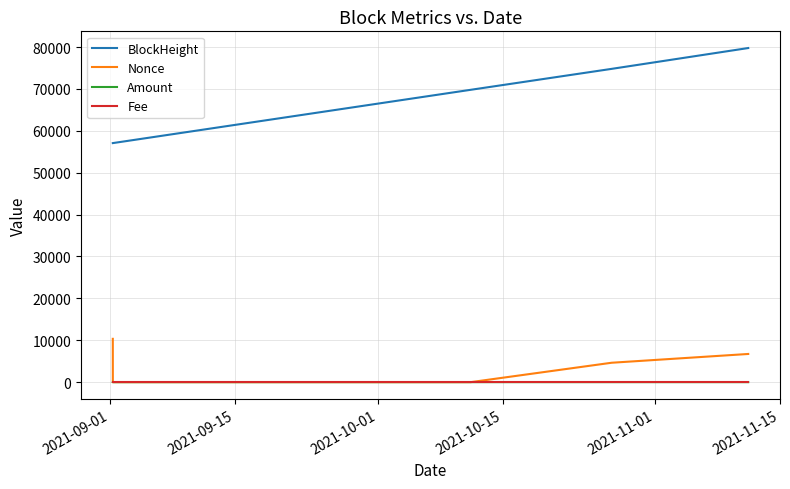

True or false: BlockHeight and Amount cross at least once.

False